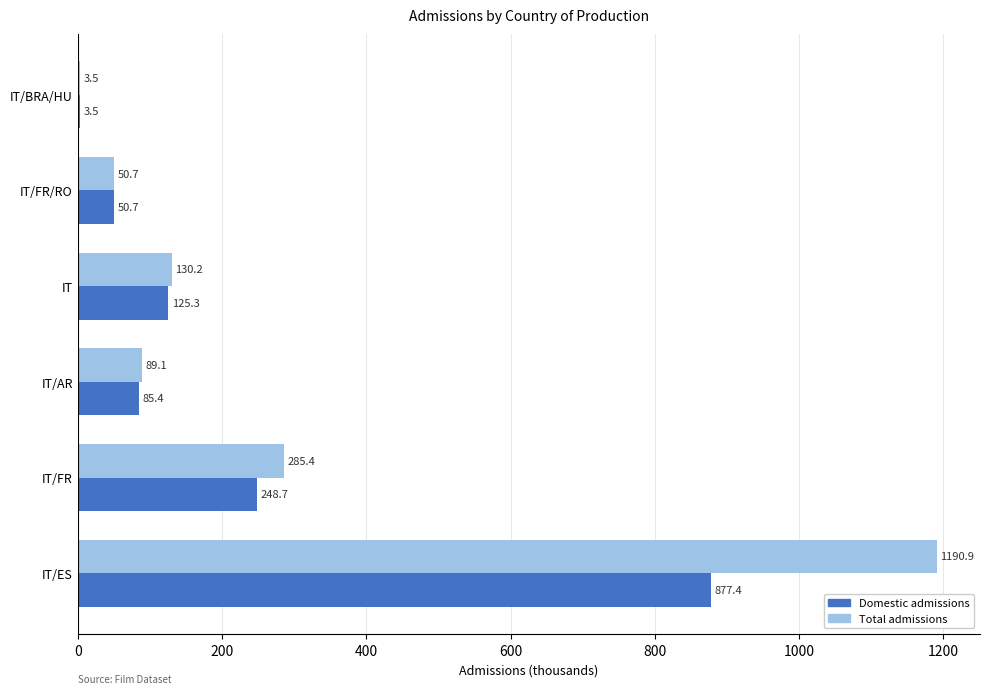

Read the Total admissions value at IT/FR.

285.4